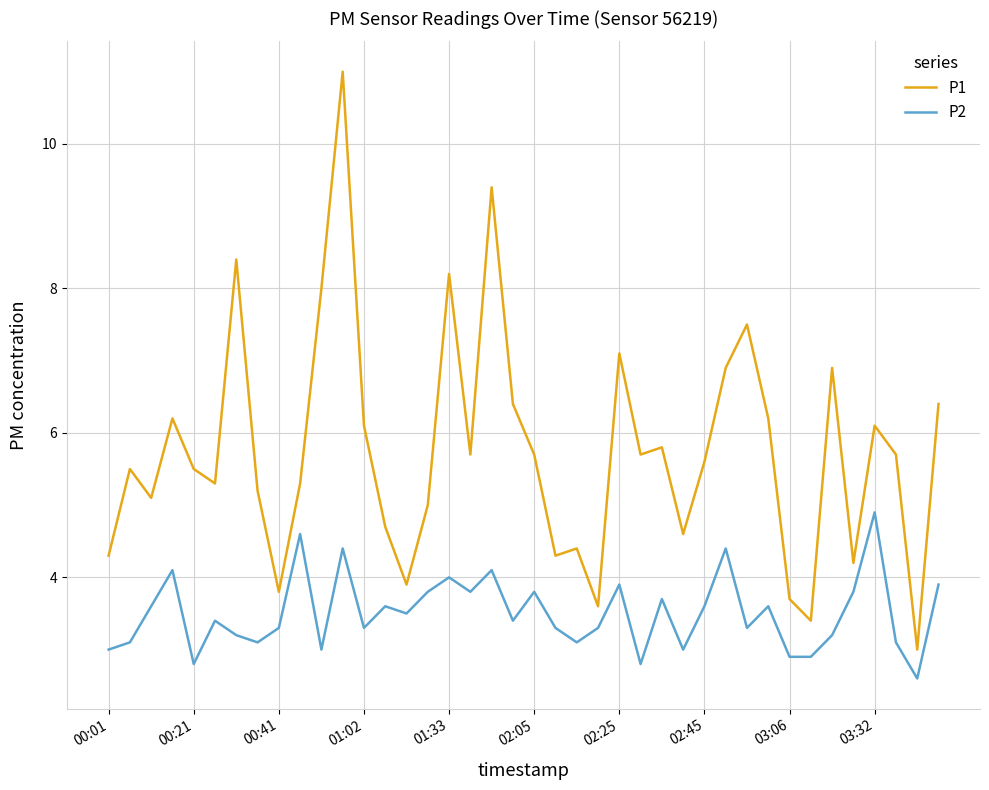

True or false: P1 and P2 cross at least once.

False